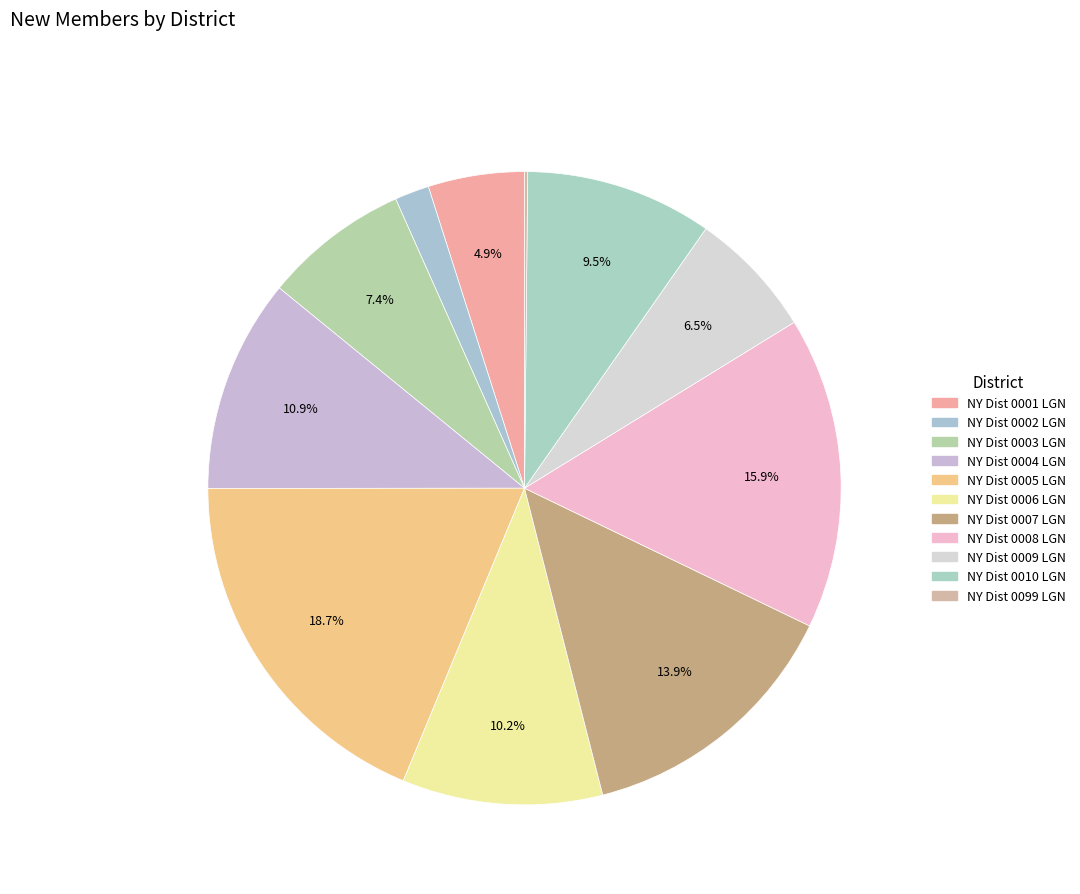

Rank the categories by value from highest to lowest.

NY Dist 0005 LGN, NY Dist 0008 LGN, NY Dist 0007 LGN, NY Dist 0004 LGN, NY Dist 0006 LGN, NY Dist 0010 LGN, NY Dist 0003 LGN, NY Dist 0009 LGN, NY Dist 0001 LGN, NY Dist 0002 LGN, NY Dist 0099 LGN